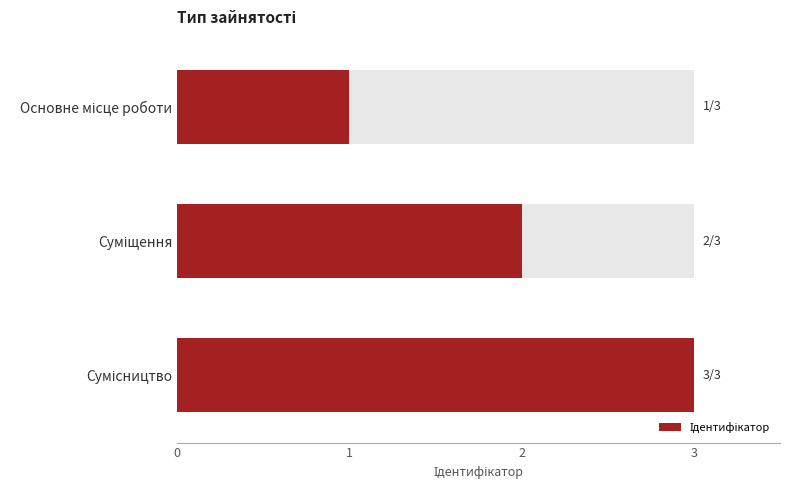

What is the change in value from Суміщення to Сумісництво?

+1